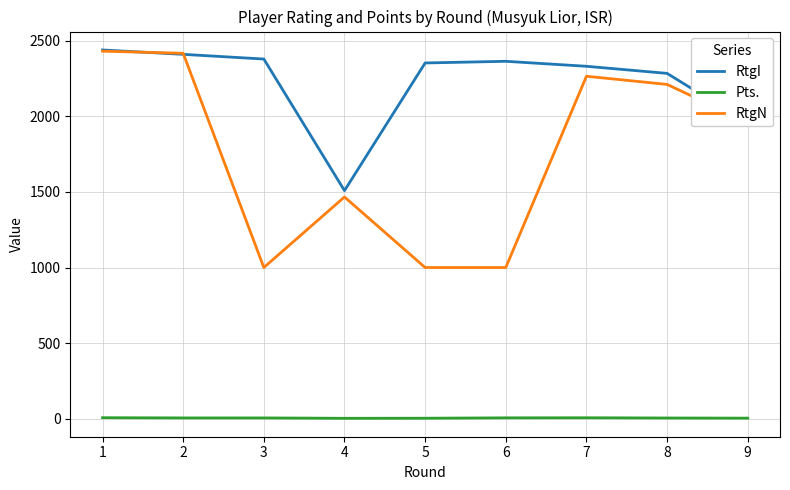

In RtgI, how many points are lower than both neighbors (excluding endpoints)?

1